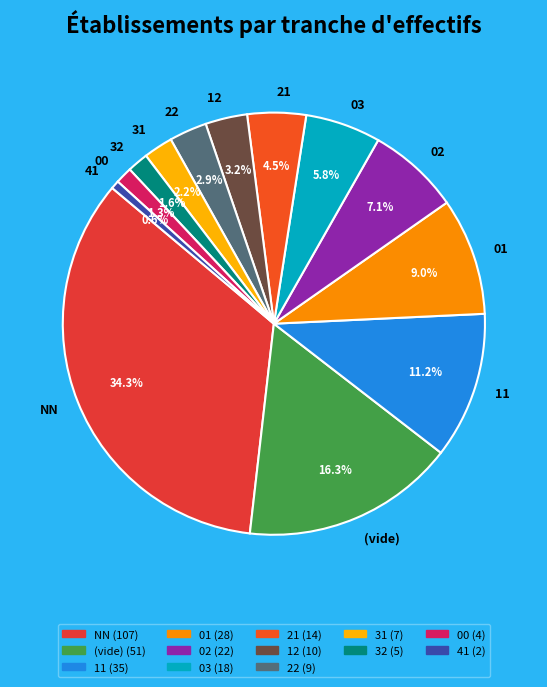

Is it true that 41 is 11% of the pie?

False